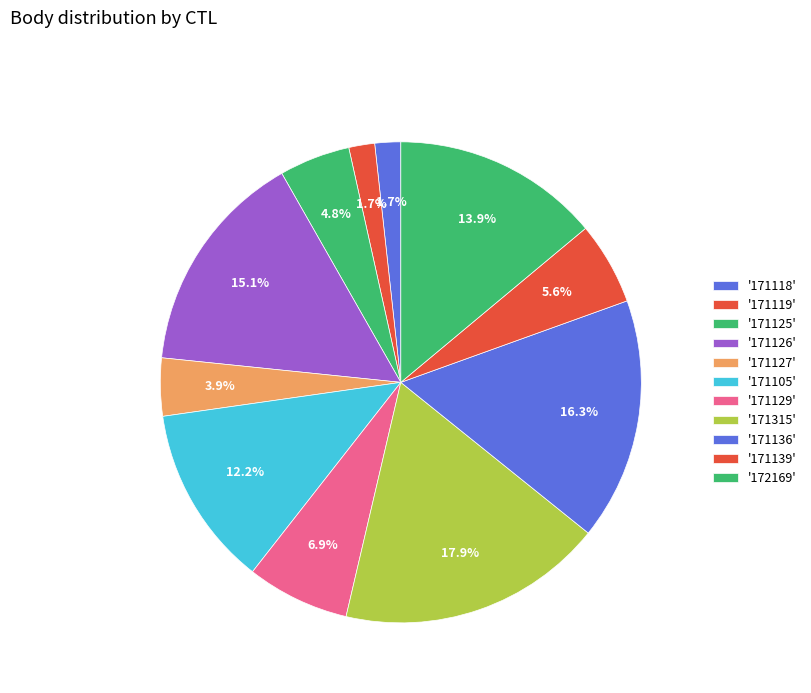

Which category has the biggest portion of the pie?

171315